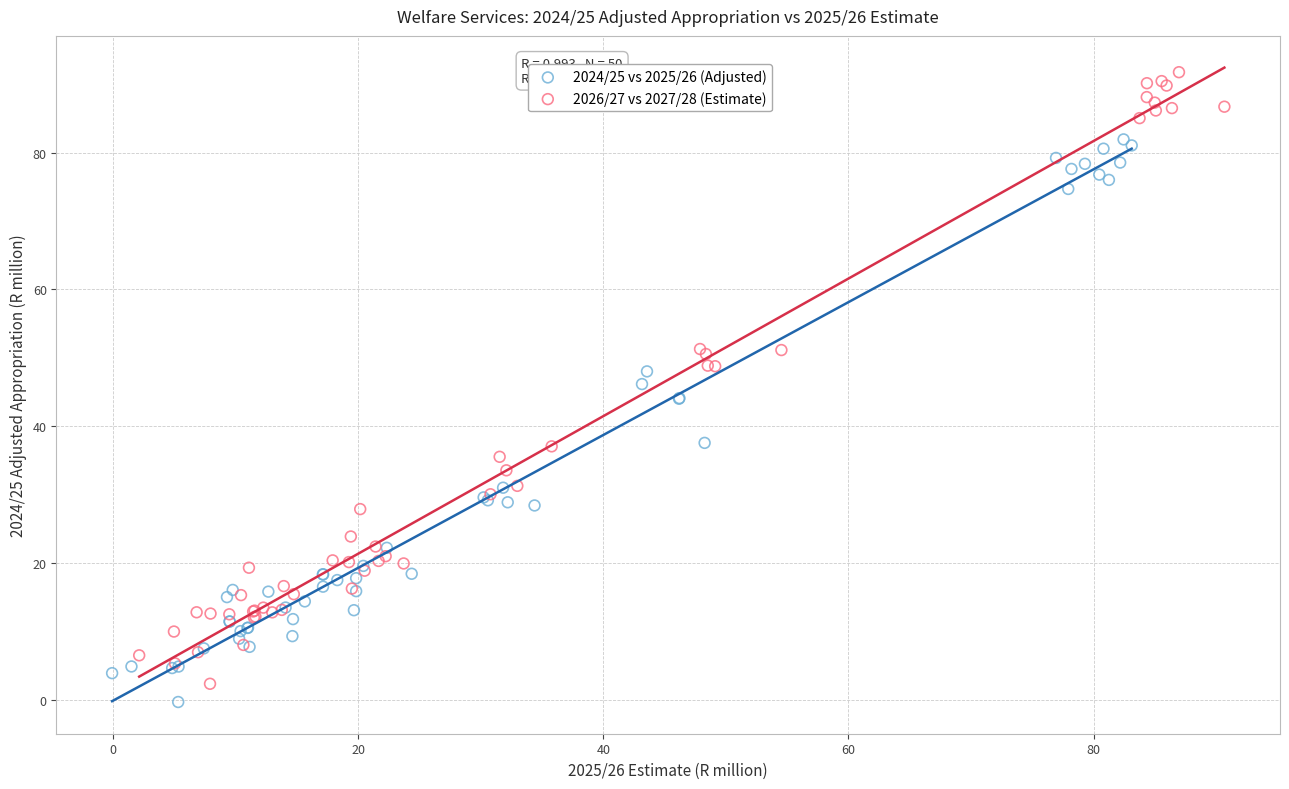

Which series has the widest spread of Y values?

2026/27 vs 2027/28 (Estimate)